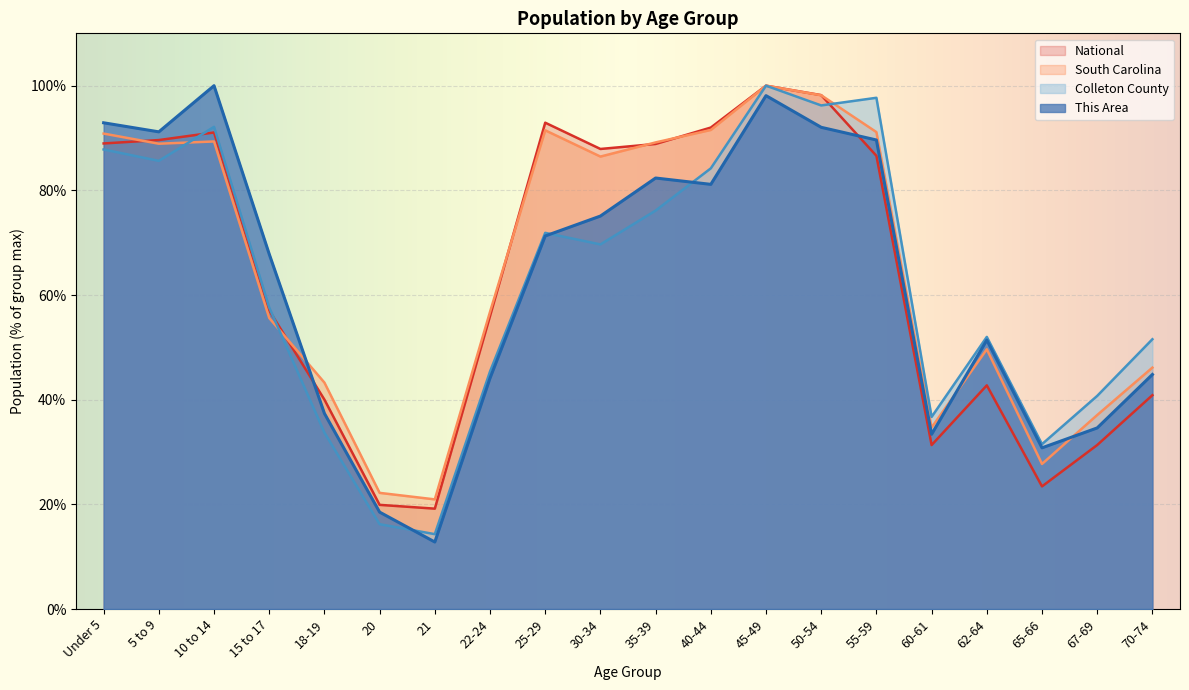

Where is Colleton County nearest to the value 57?

15 to 17